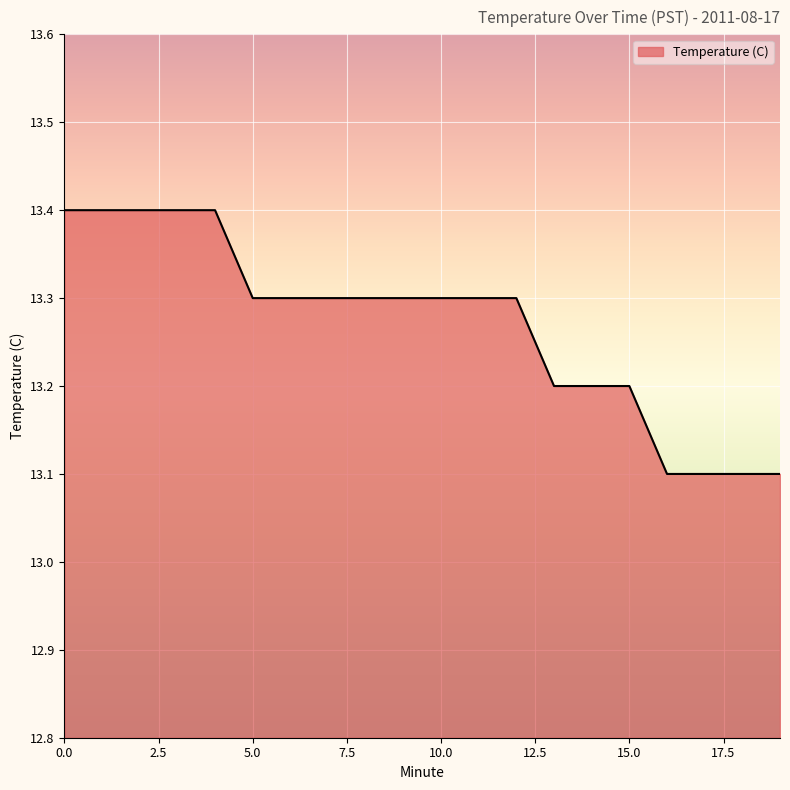

Count the number of categories in the chart.

20